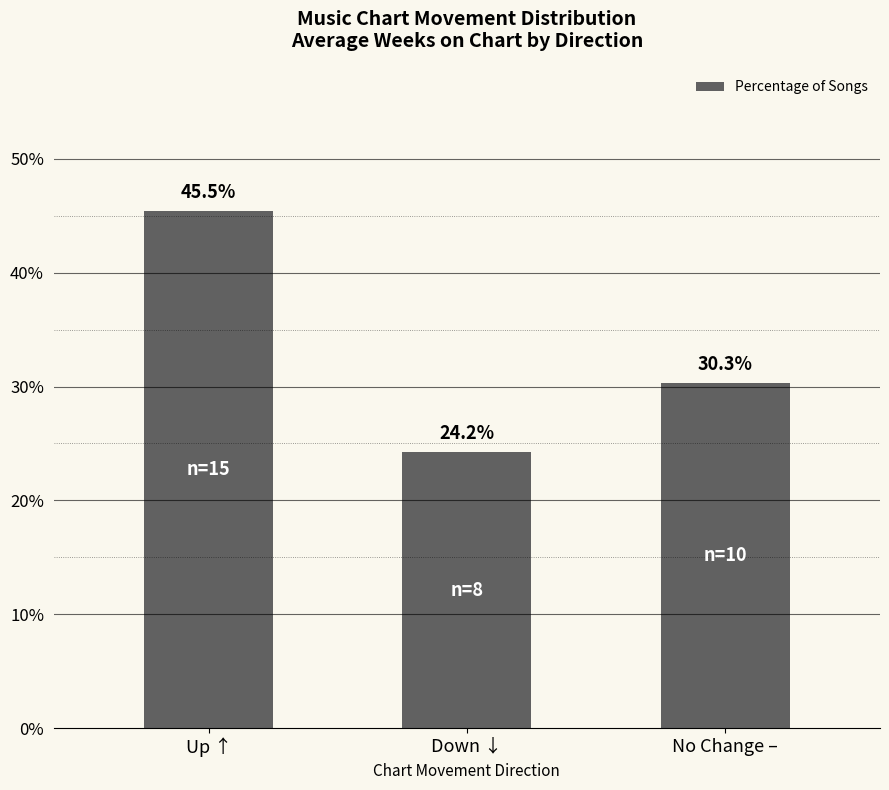

How many series are shown in this chart?

1